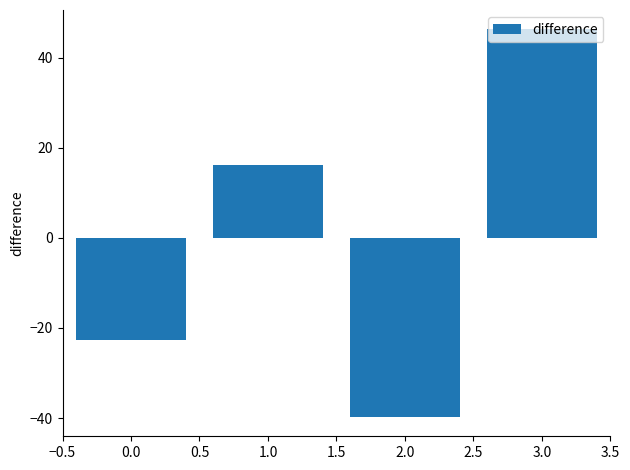

Which label corresponds to the smallest value in the chart?

2.0